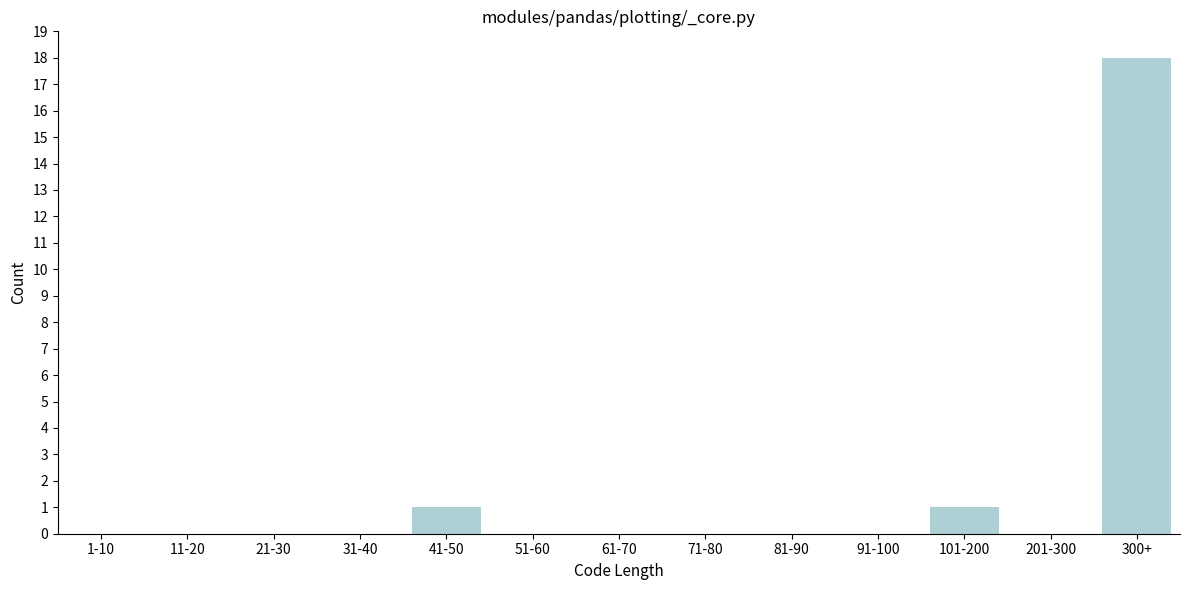

Reading left to right, transcribe all the data shown in this chart.

1-10=0	11-20=0	21-30=0	31-40=0	41-50=1	51-60=0	61-70=0	71-80=0	81-90=0	91-100=0	101-200=1	201-300=0	300+=18